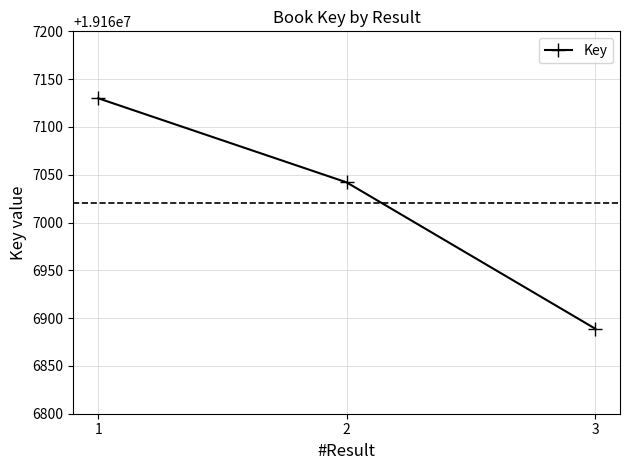

List the labels in order of value, smallest first.

3, 2, 1